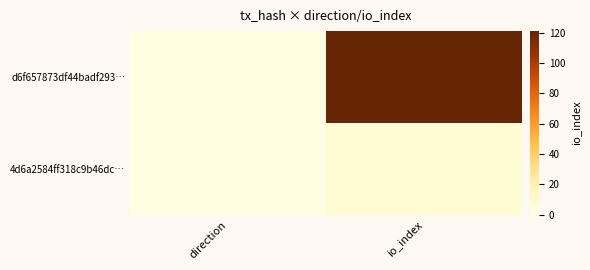

Count the number of categories in the chart.

2